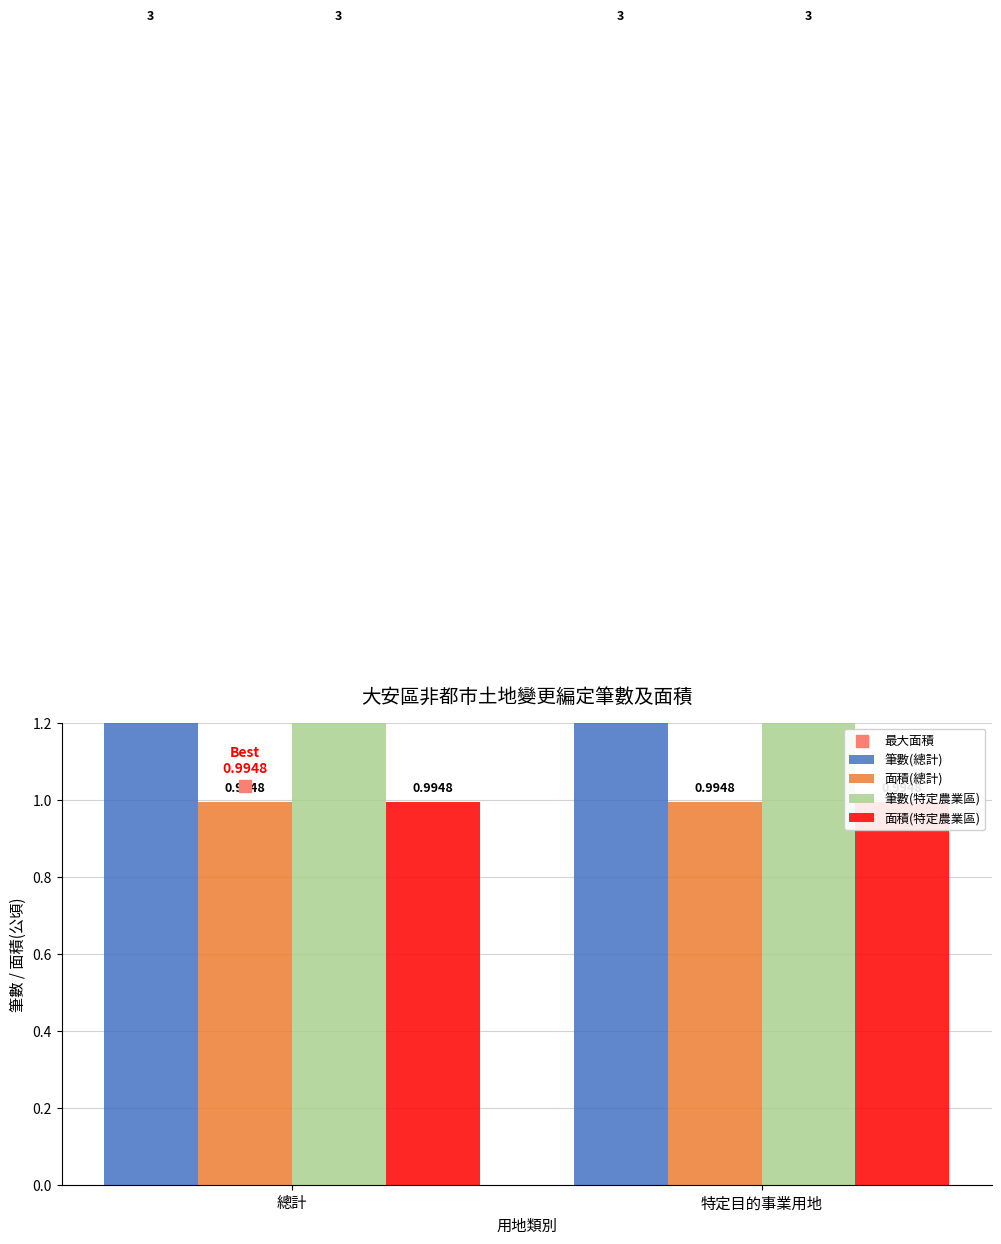

Which series reaches the maximum Y coordinate?

筆數(總計)